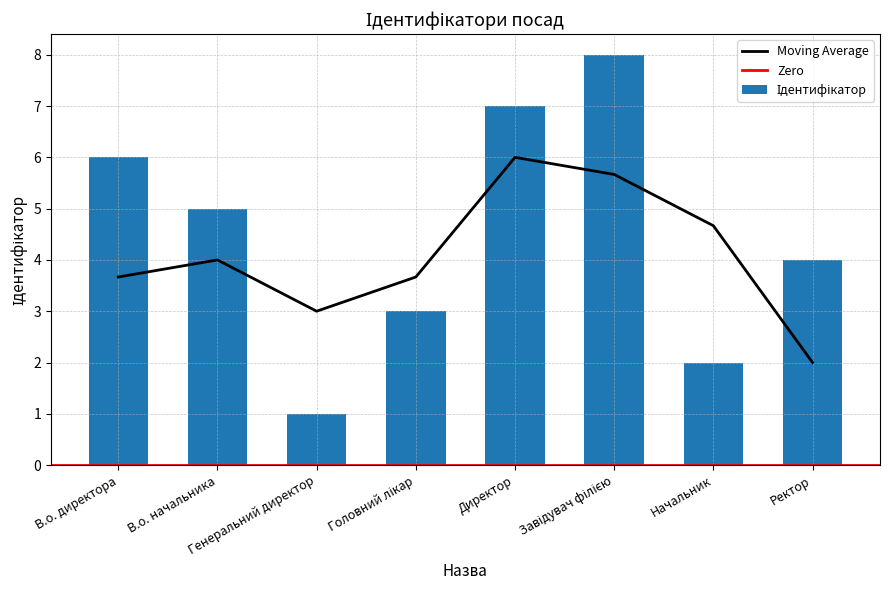

What is the change in value from Начальник to Ректор?

+2